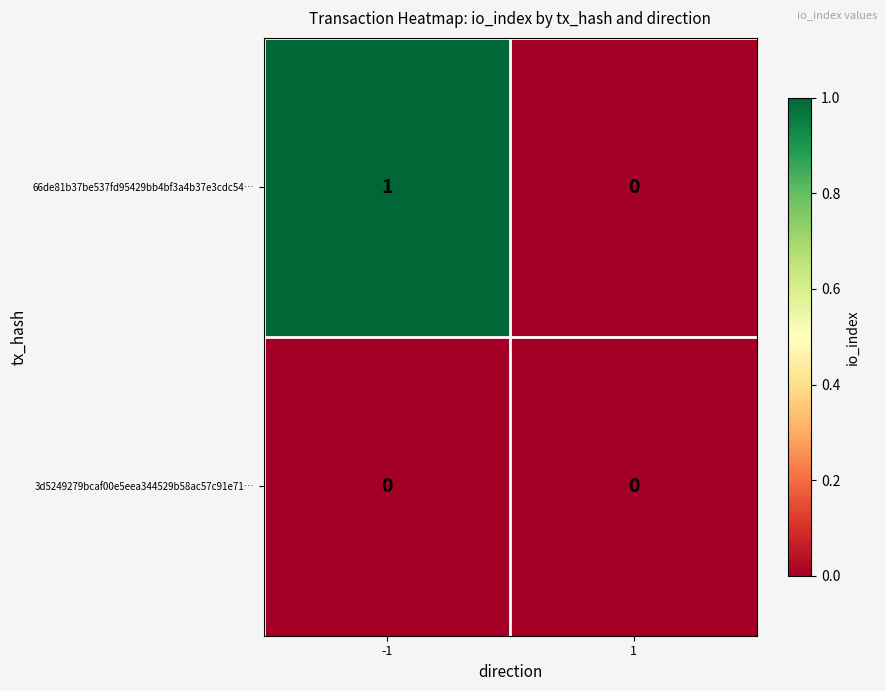

Which series changed the most between -1 and 1?

66de81b37be537fd95429bb4bf3a4b37e3cdc54…